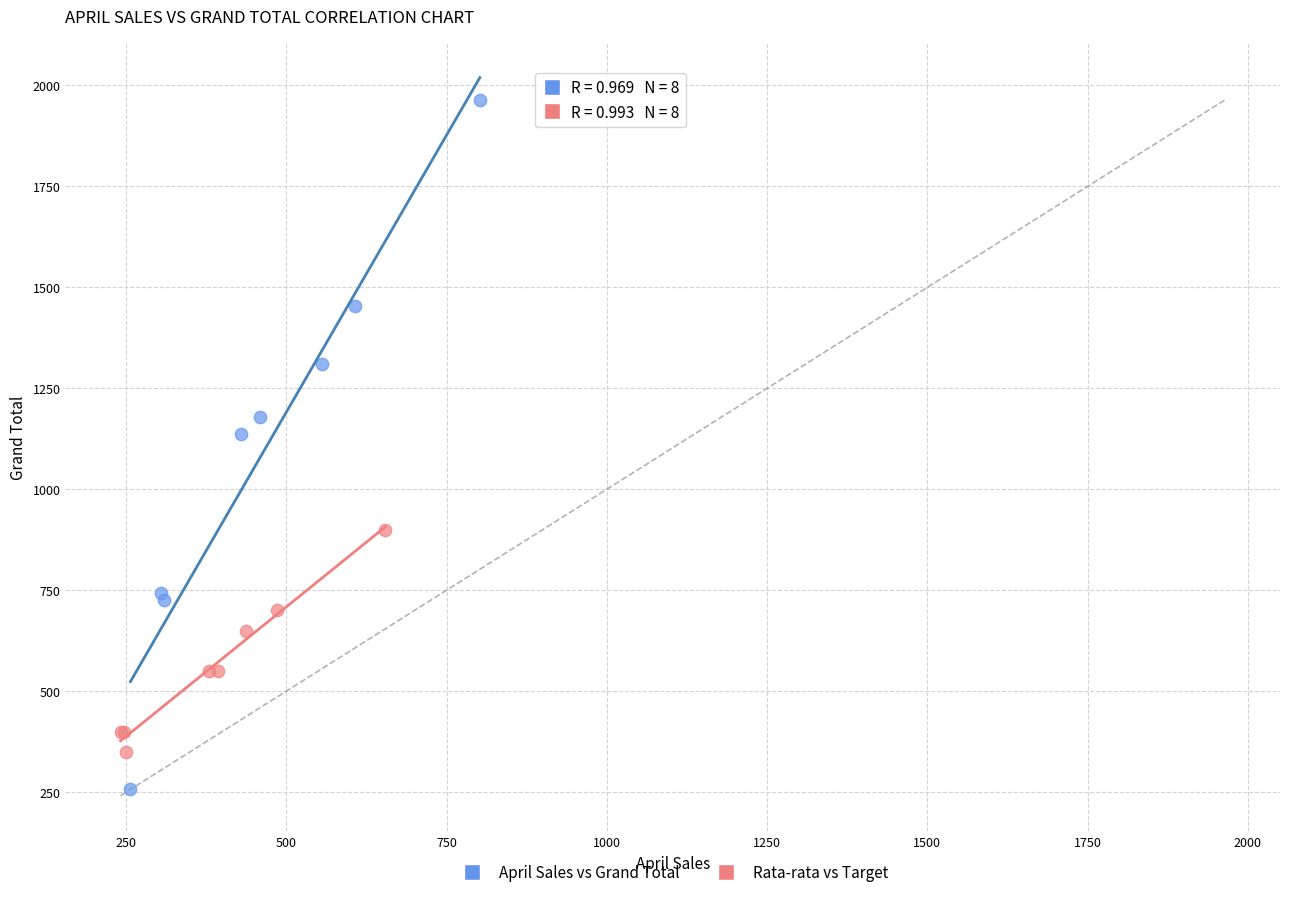

Which series contains the highest Y value?

April Sales vs Grand Total